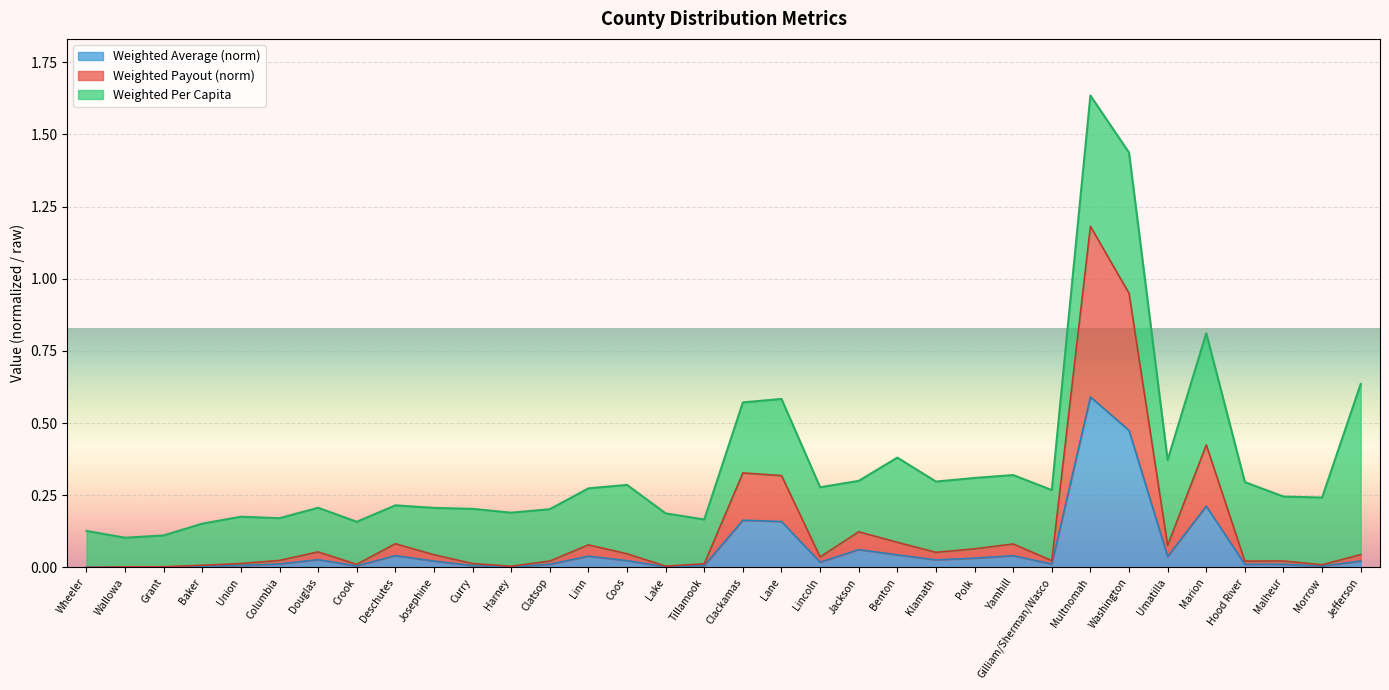

True or false: Weighted Payout has a value of 0.0 at Jefferson.

True